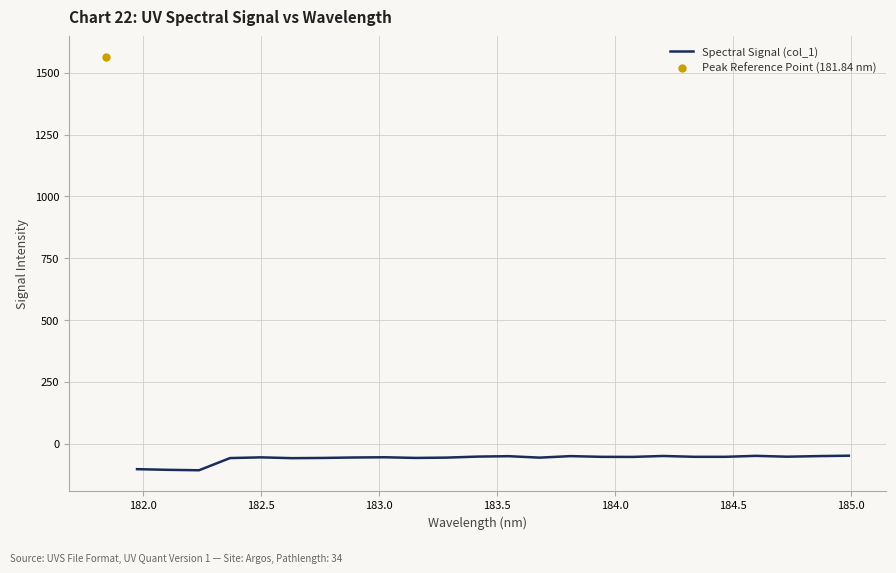

At which label is the value closest to -78?

184.0